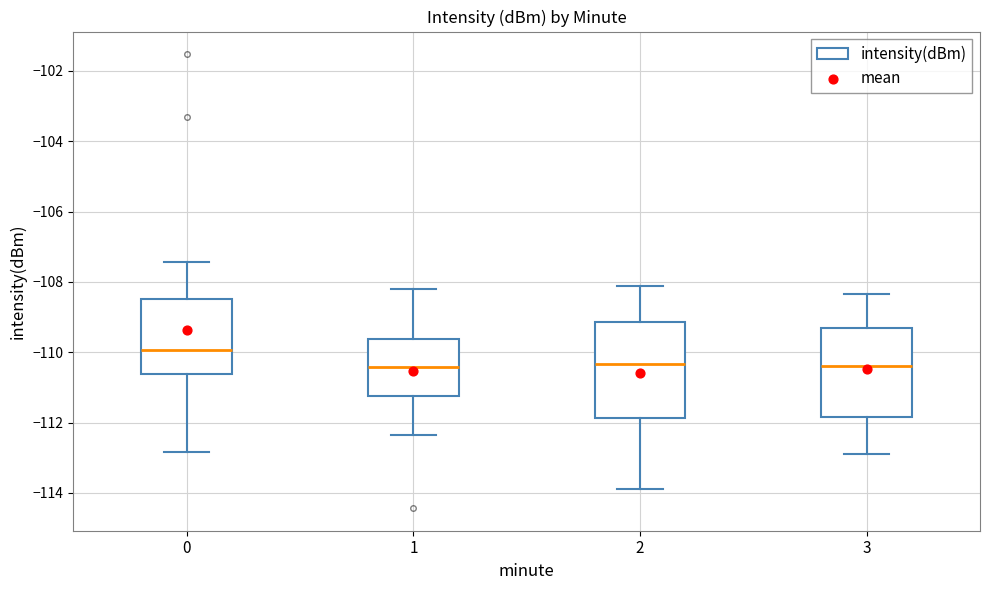

Reading left to right, transcribe this box plot: for each box, give where its median line is, the range the box spans, and where its two whiskers end, as read against the y-axis. The values are not printed on the chart, so give them approximately, as read against the axis.

0: median -110.0, box -110.6 to -108.4, whiskers -112.8 to -107.4
1: median -110.4, box -111.2 to -109.6, whiskers -112.4 to -108.2
2: median -110.4, box -111.8 to -109.2, whiskers -113.8 to -108.2
3: median -110.4, box -111.8 to -109.4, whiskers -112.8 to -108.4